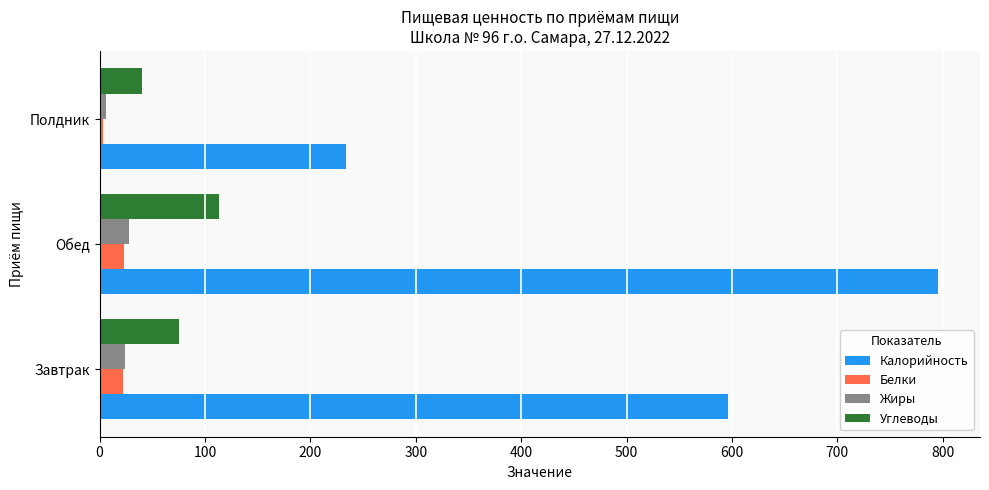

At which category is the sum across all series the highest?

Обед